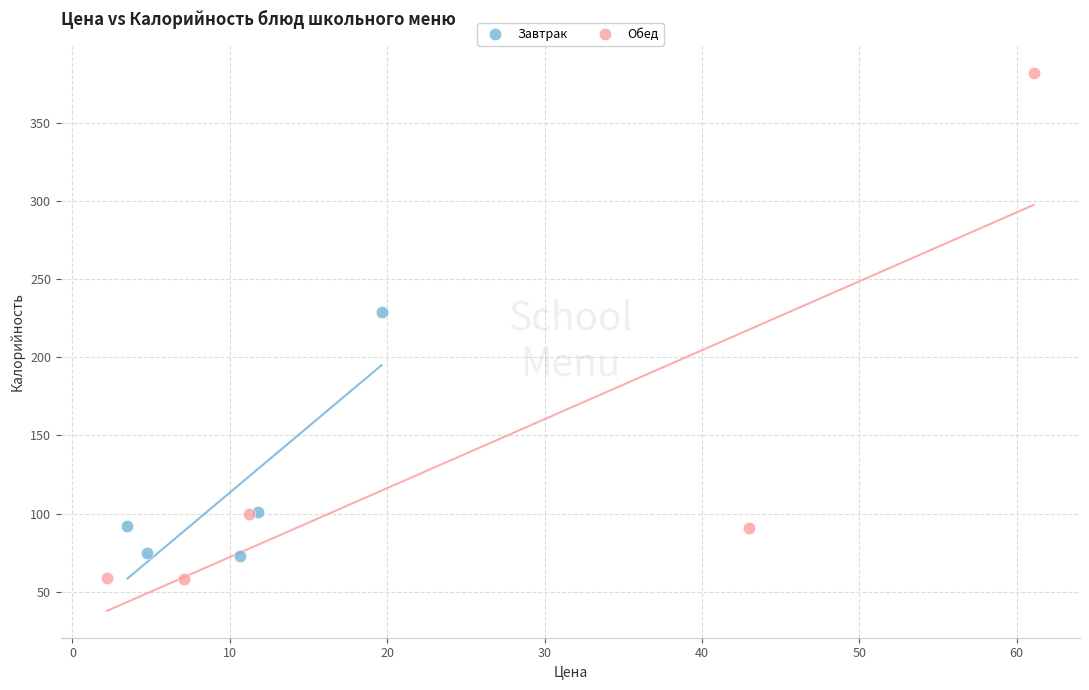

Which series has the widest spread of Y values?

Обед